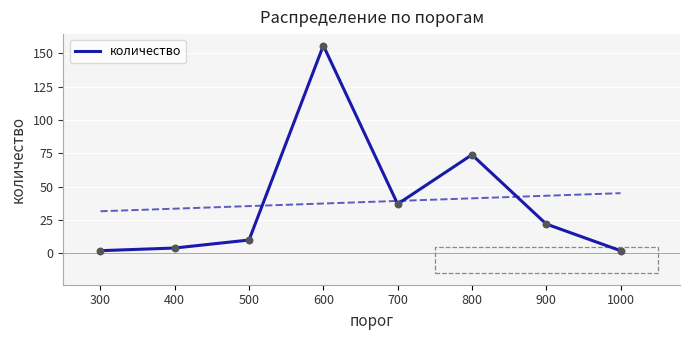

What is the change in value from 600 to 900?

-134